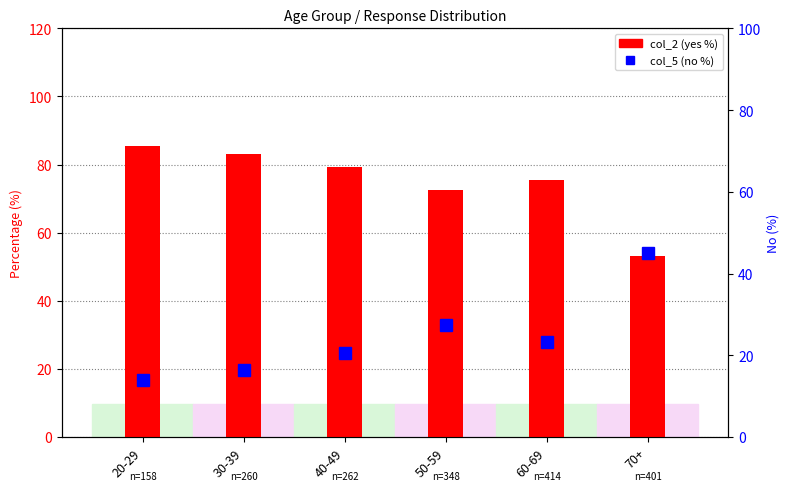

What position from the right is 50-59?

3